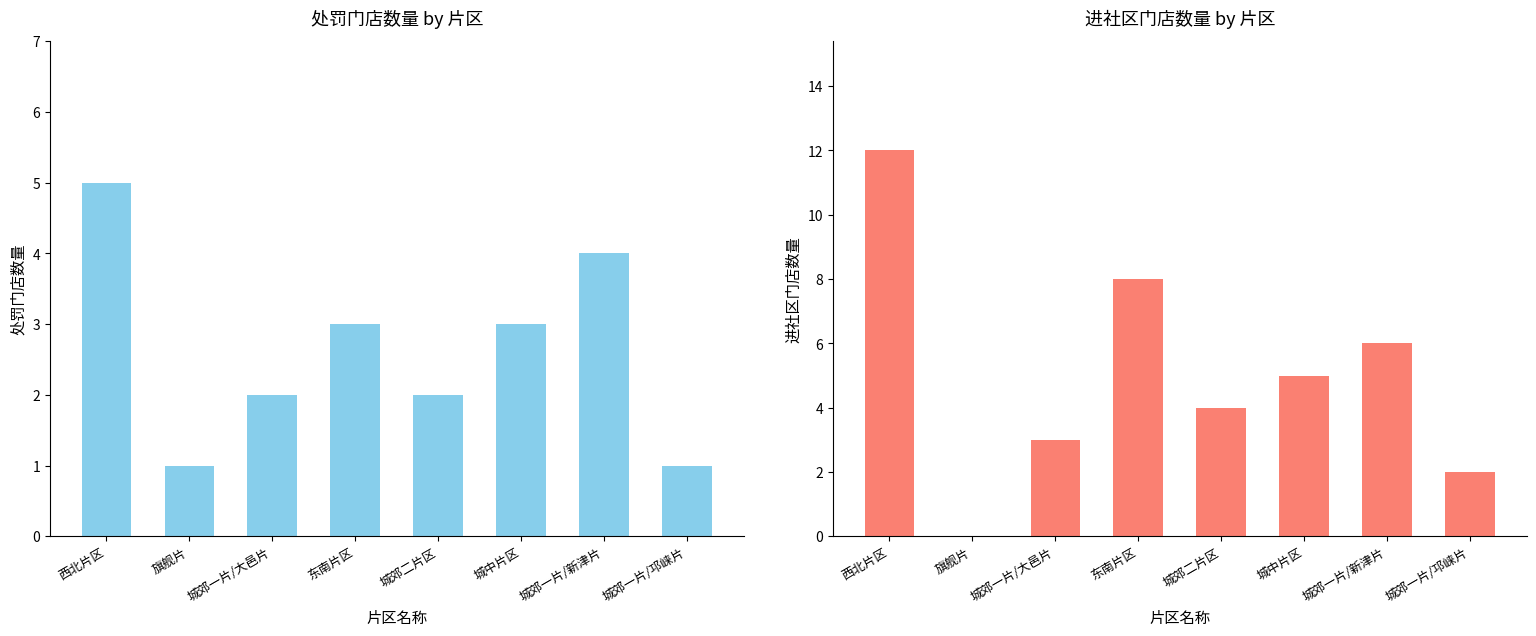

The 进社区门店数量 series shows 17 at 西北片区. True or false?

False